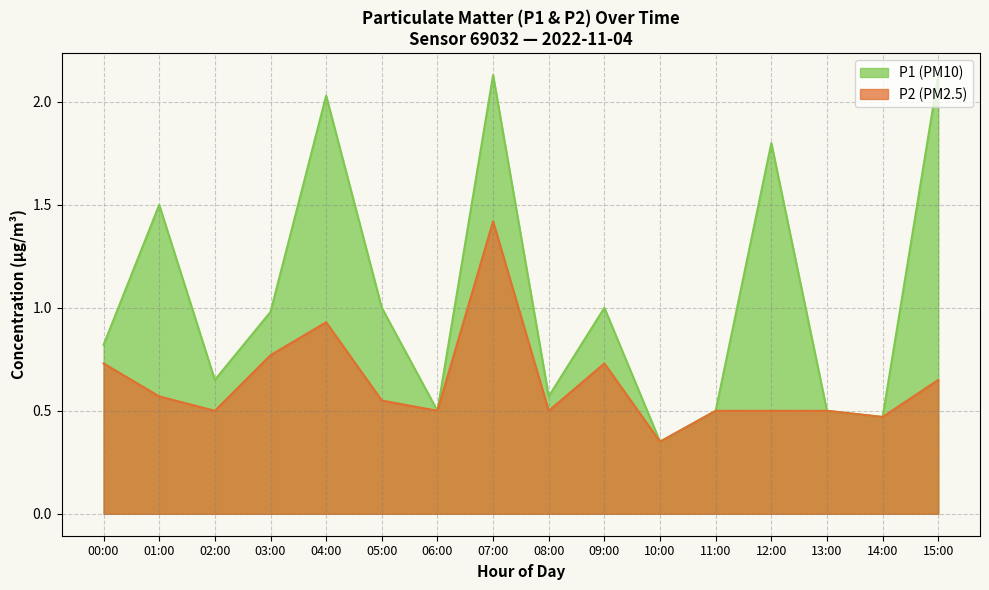

True or false: P2 line and P1 line intersect in this chart.

False